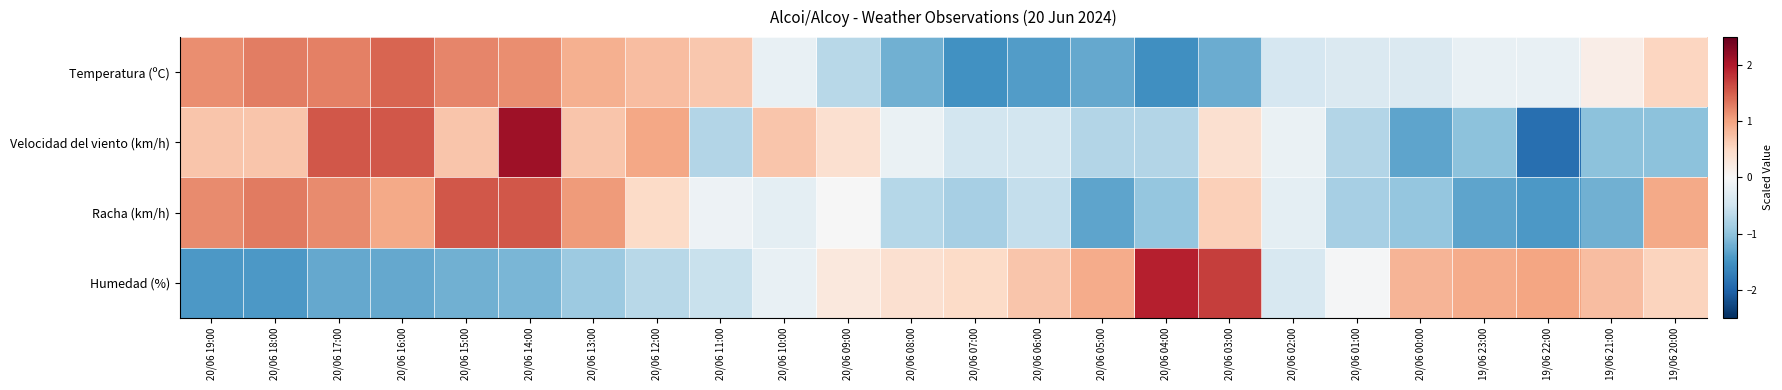

Which series changed the most between 20/06 15:00 and 20/06 03:00?

Humedad (%)